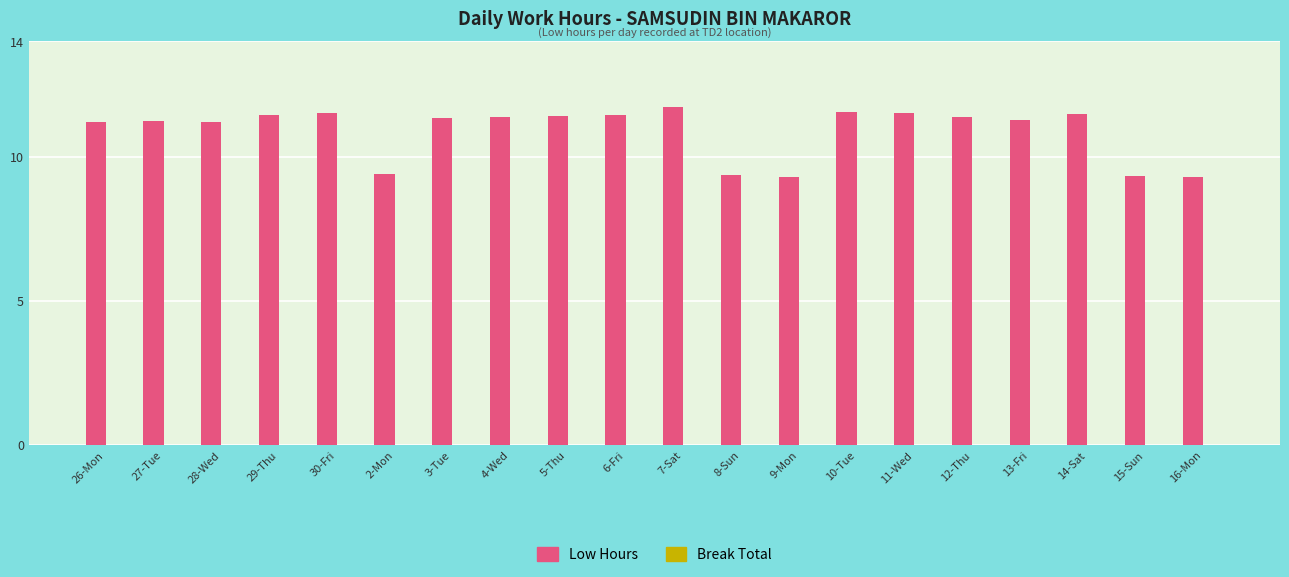

What is the change in value from 30-Fri to 8-Sun?

-2.2